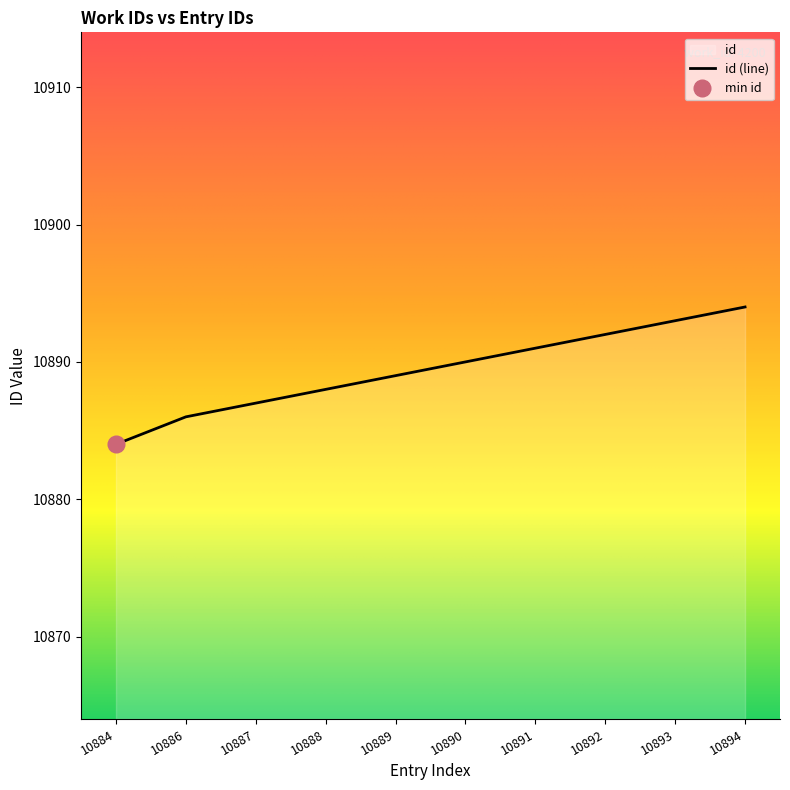

Rank the categories by value from highest to lowest.

10894, 10893, 10892, 10891, 10890, 10889, 10888, 10887, 10886, 10884